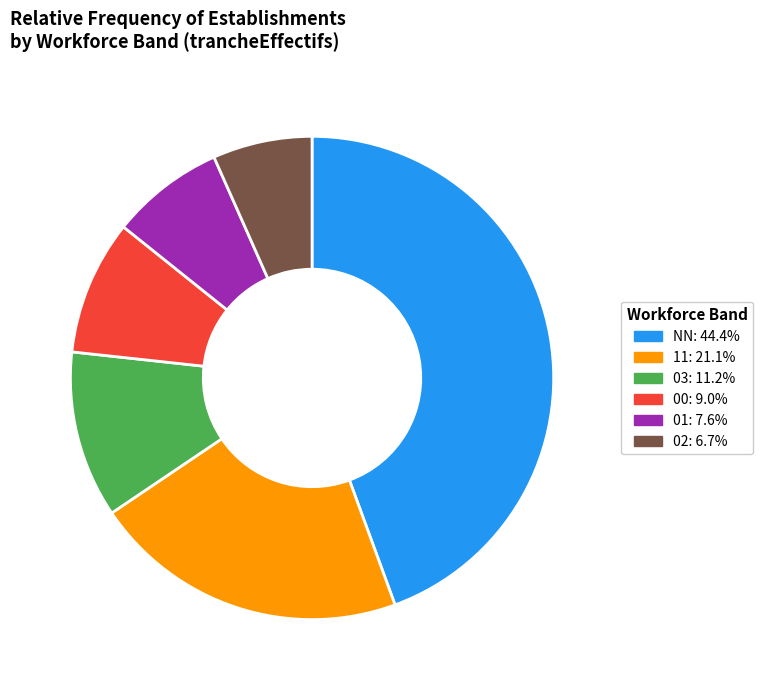

How many slices are in this pie chart?

6